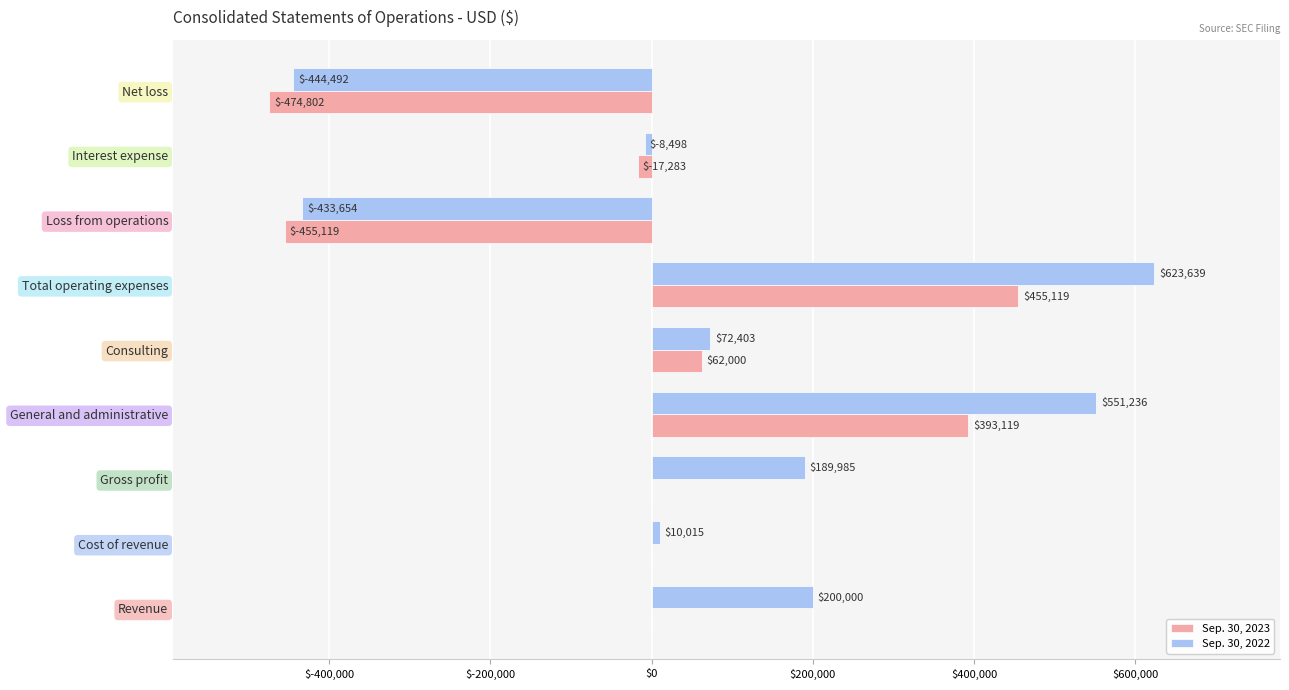

What is the total value across all series at General and administrative?

944355